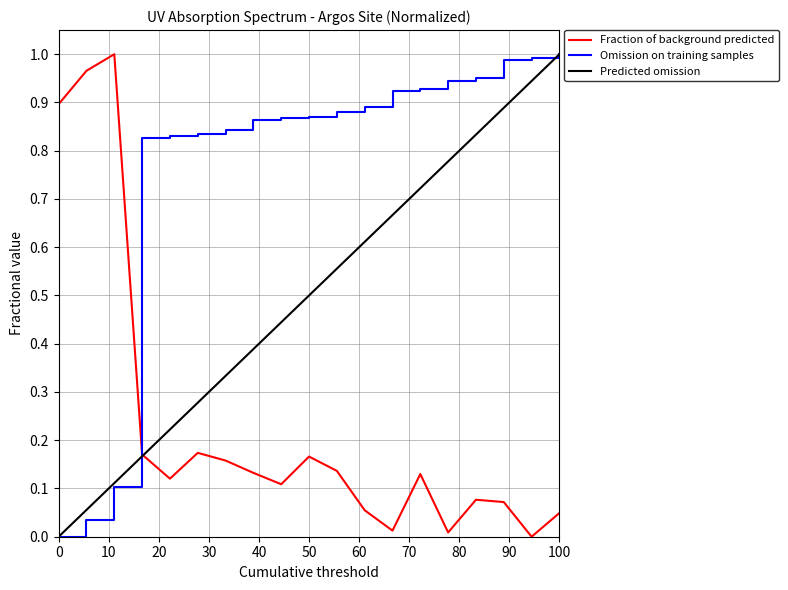

Which series ends up on top after the final intersection of Predicted omission and Fraction of background predicted?

Predicted omission